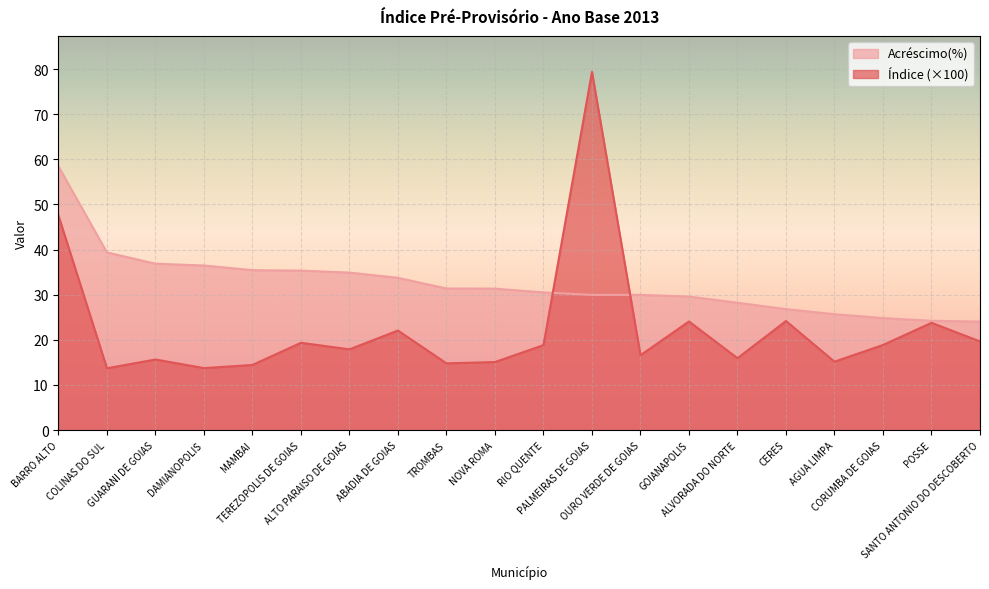

How many data points in Índice are less than 18?

10